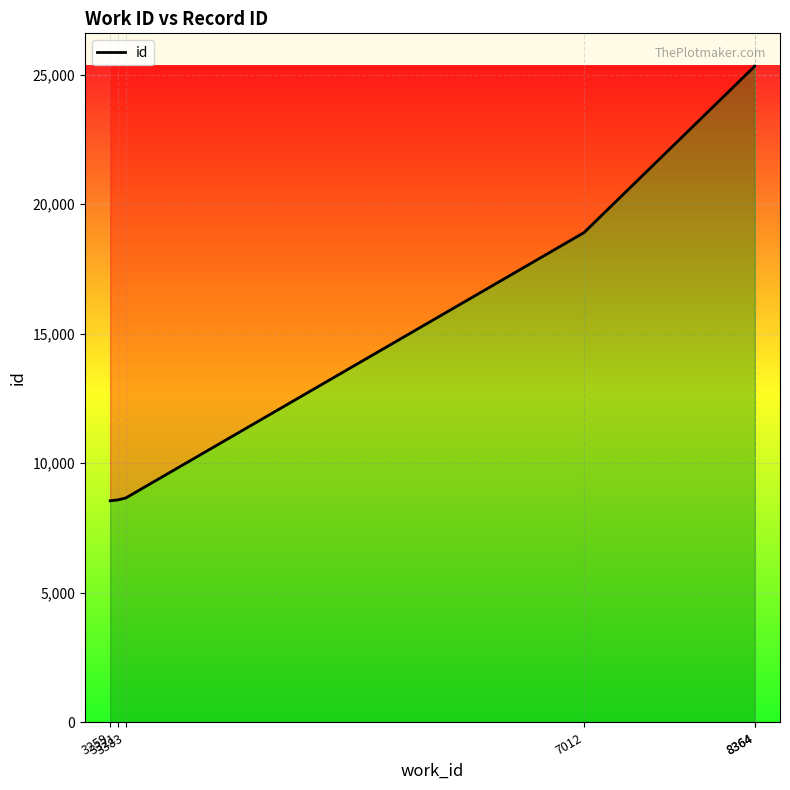

Reading left to right, extract all data points from this chart.

3259=8554	3321=8589	3383=8663	7012=18902	8364=25322	8364=25323